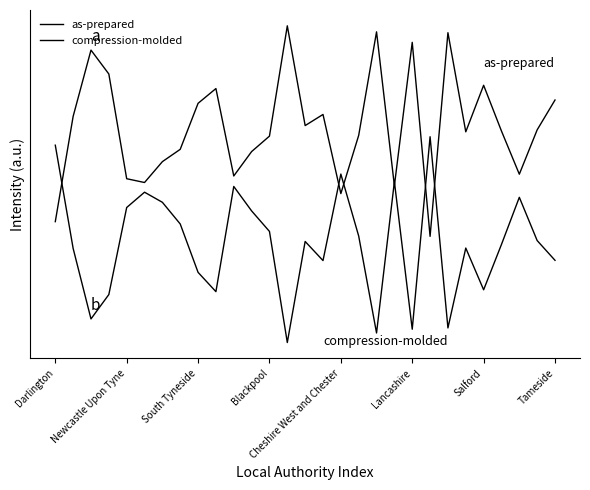

Does the chart display data point markers on the line(s)?

No